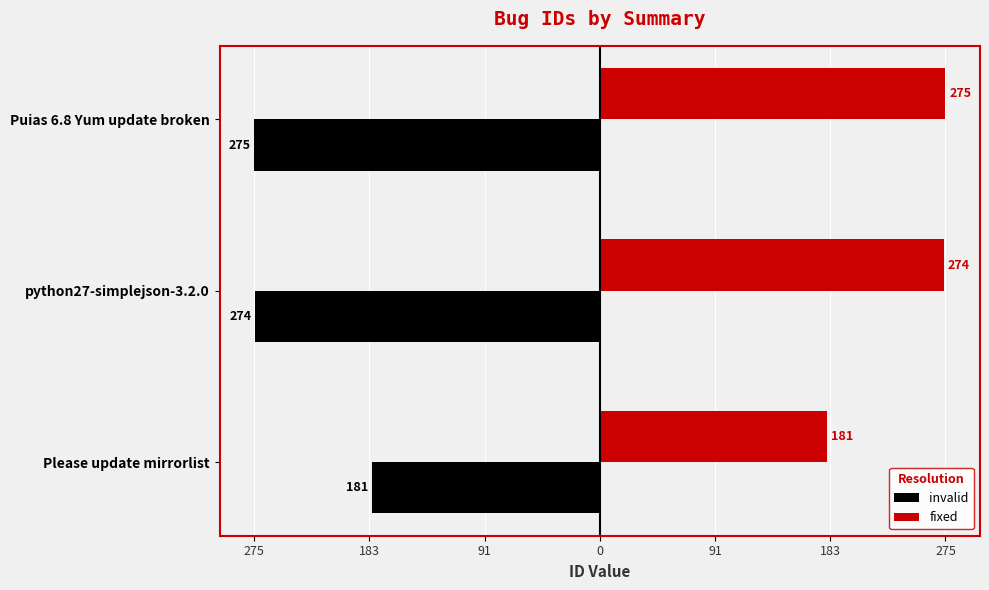

What are all the series names shown in the legend?

invalid, fixed